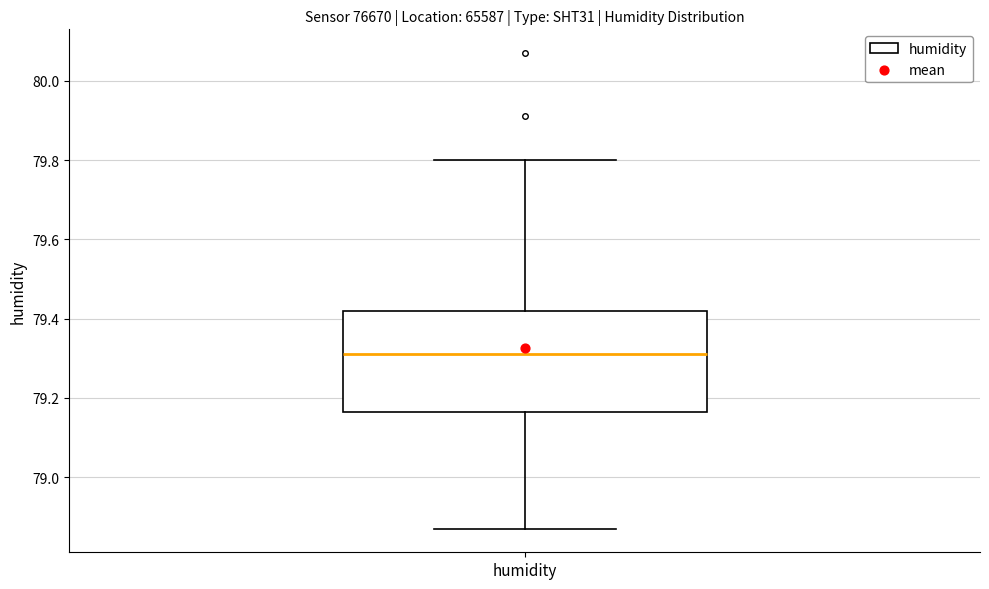

Where is the lower edge of the box for humidity on the y-axis? The values are not printed on the chart, so give them approximately, as read against the axis.

79.16